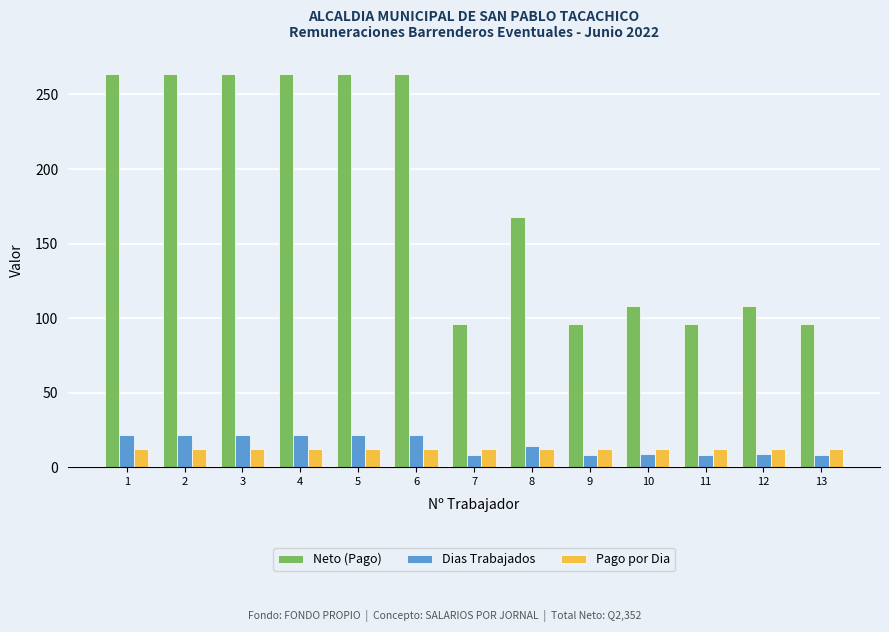

At which label is Neto (Pago) closest to 180?

8